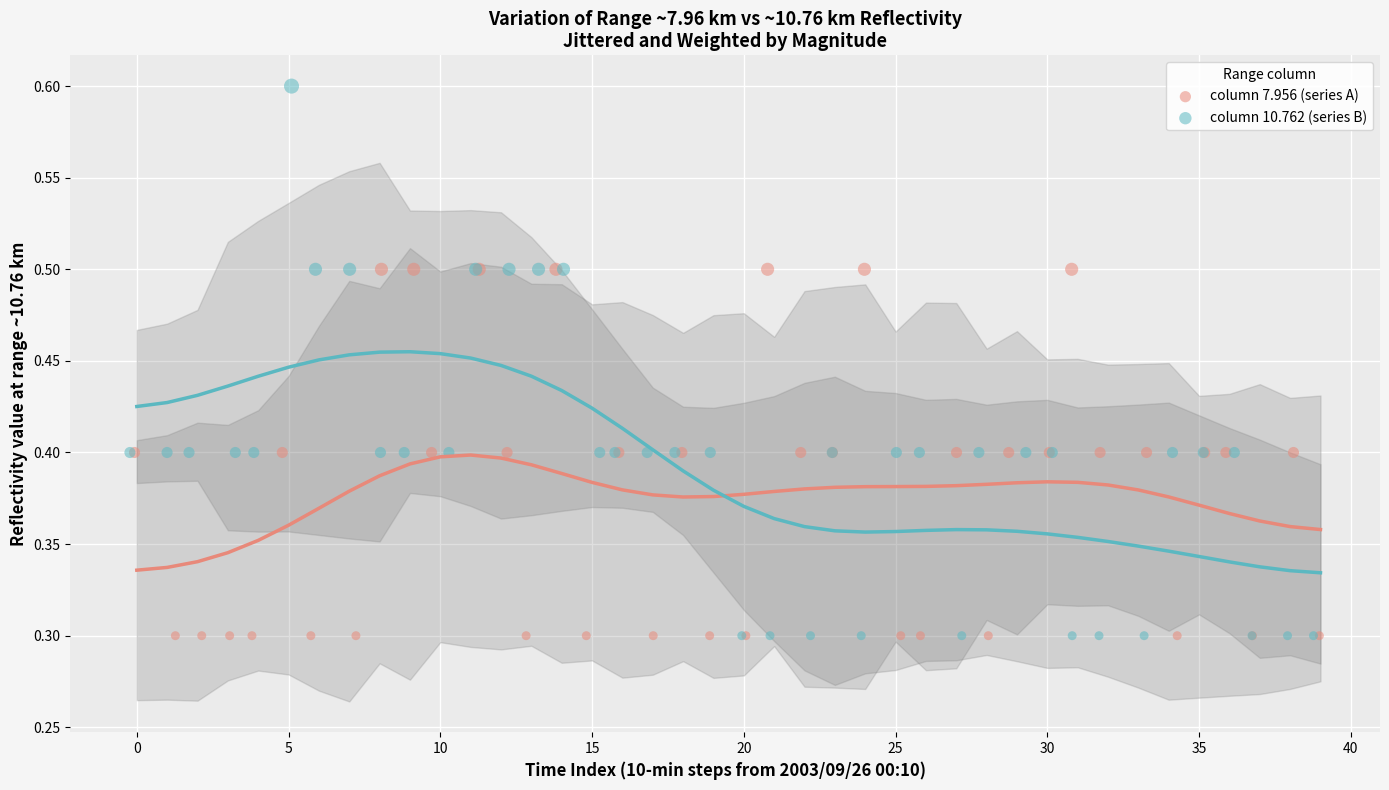

What are all the series names shown in the legend?

column 7.956 (series A), column 10.762 (series B)